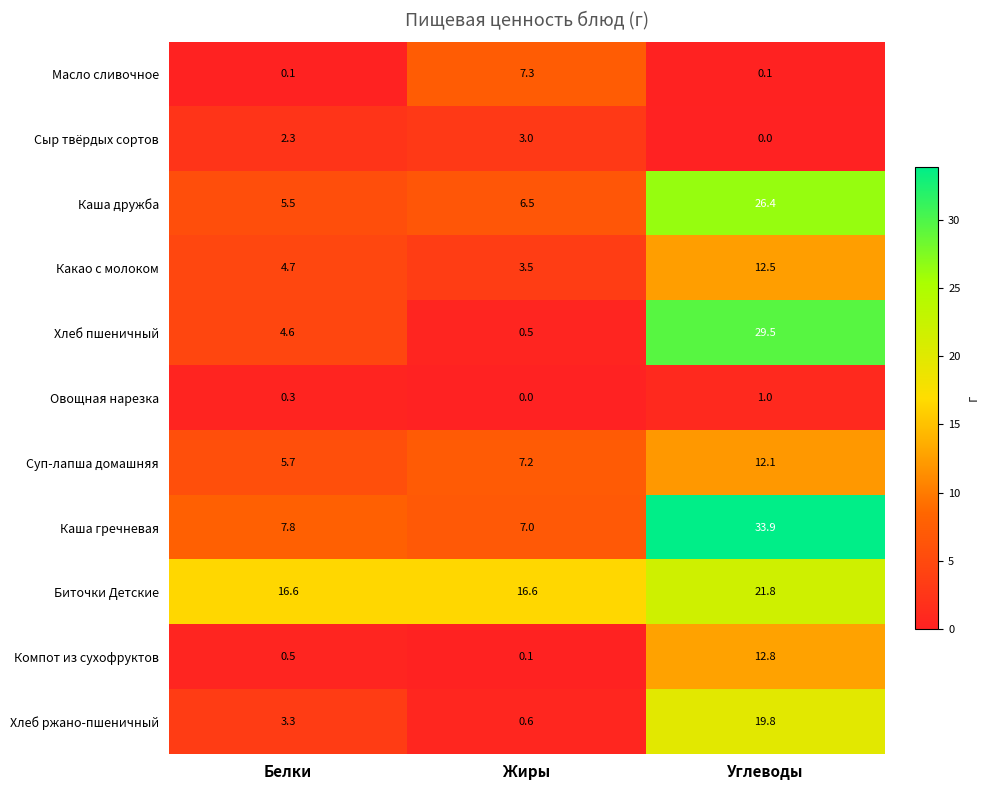

How many distinct data groups are displayed?

11